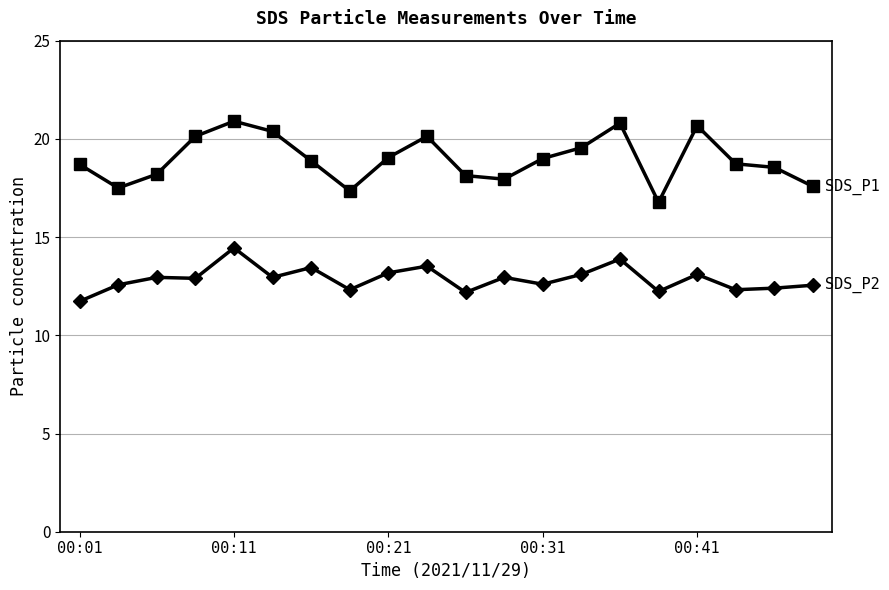

What is the minimum value shown in the chart?

11.7